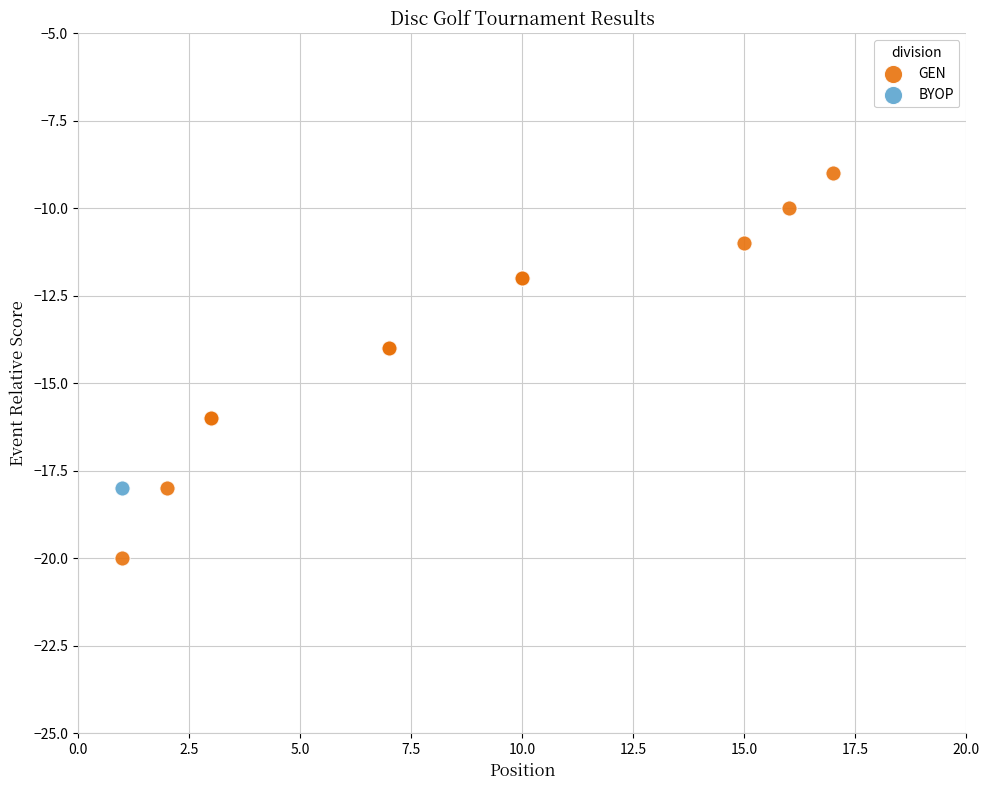

What are all the series names shown in the legend?

GEN, BYOP